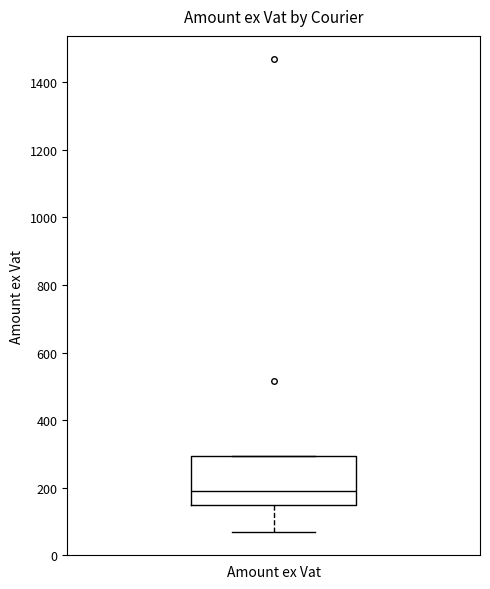

Where does the median line of the box for Amount ex Vat sit on the y-axis? The values are not printed on the chart, so give them approximately, as read against the axis.

200